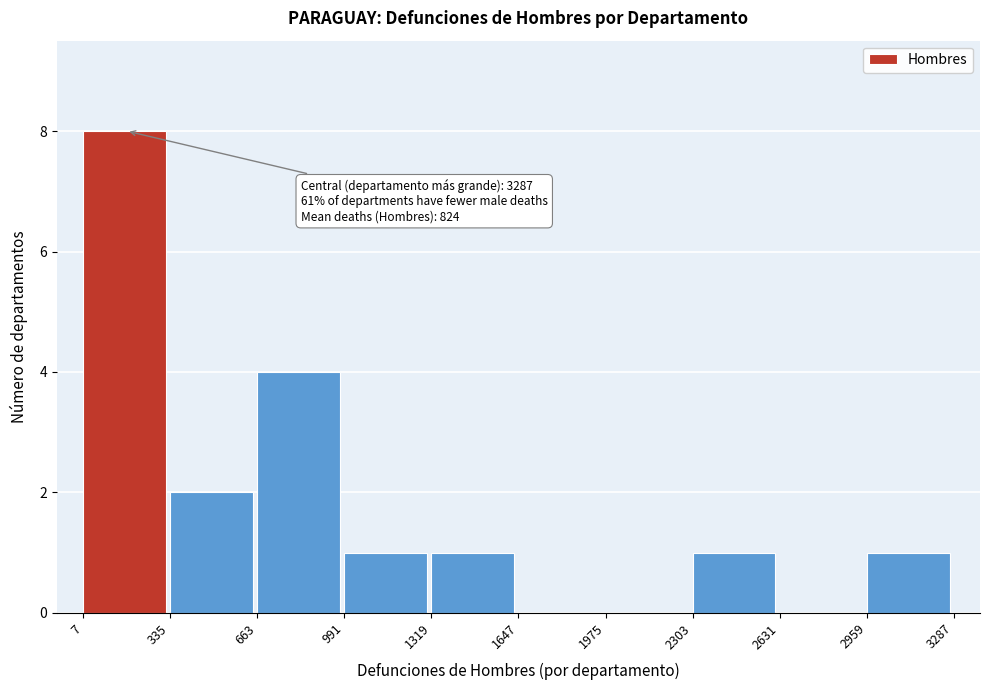

Over which range of the x-axis is the bar tallest?

7 to 335